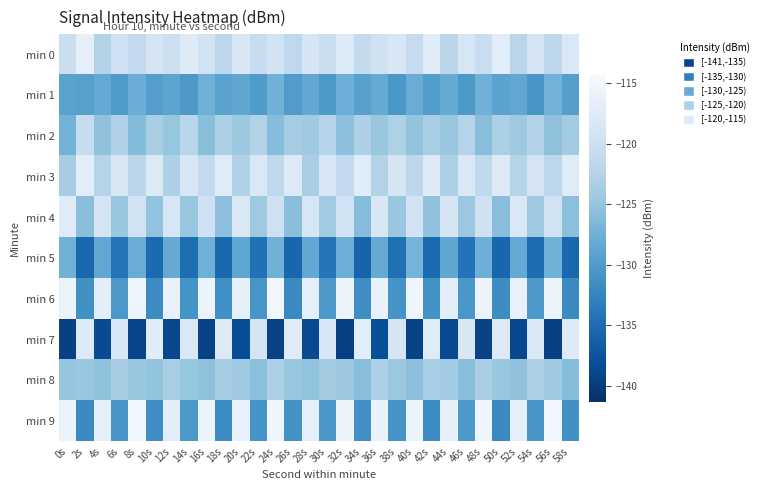

At which category is the sum across all series the highest?

24s